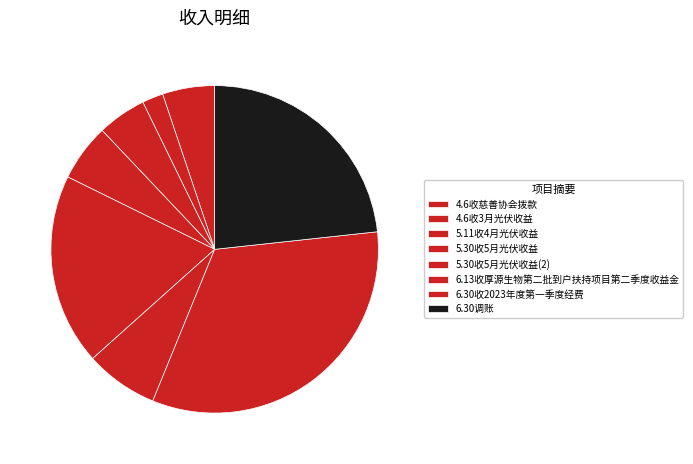

Count the number of slices in the pie.

8